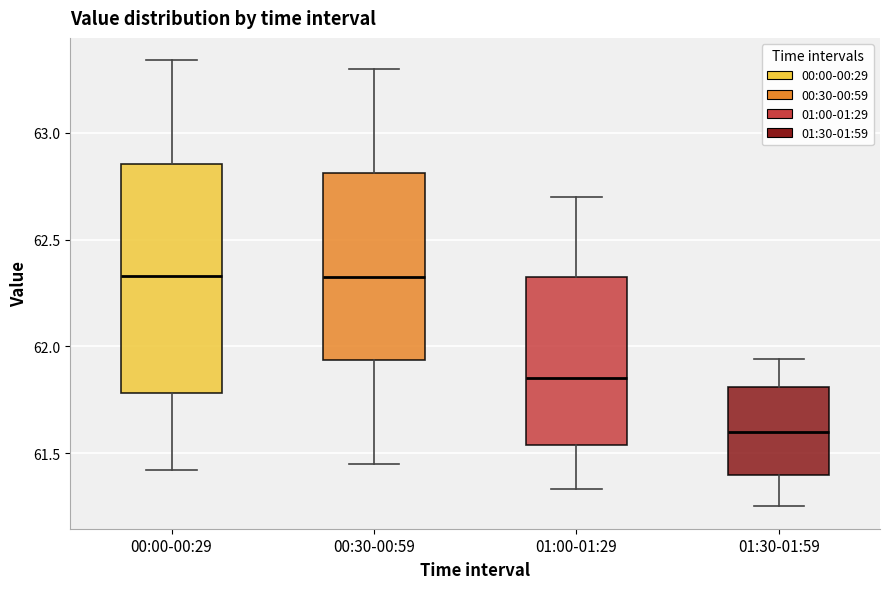

Comparing the boxes themselves (not the whiskers), which one is the tallest?

00:00-00:29